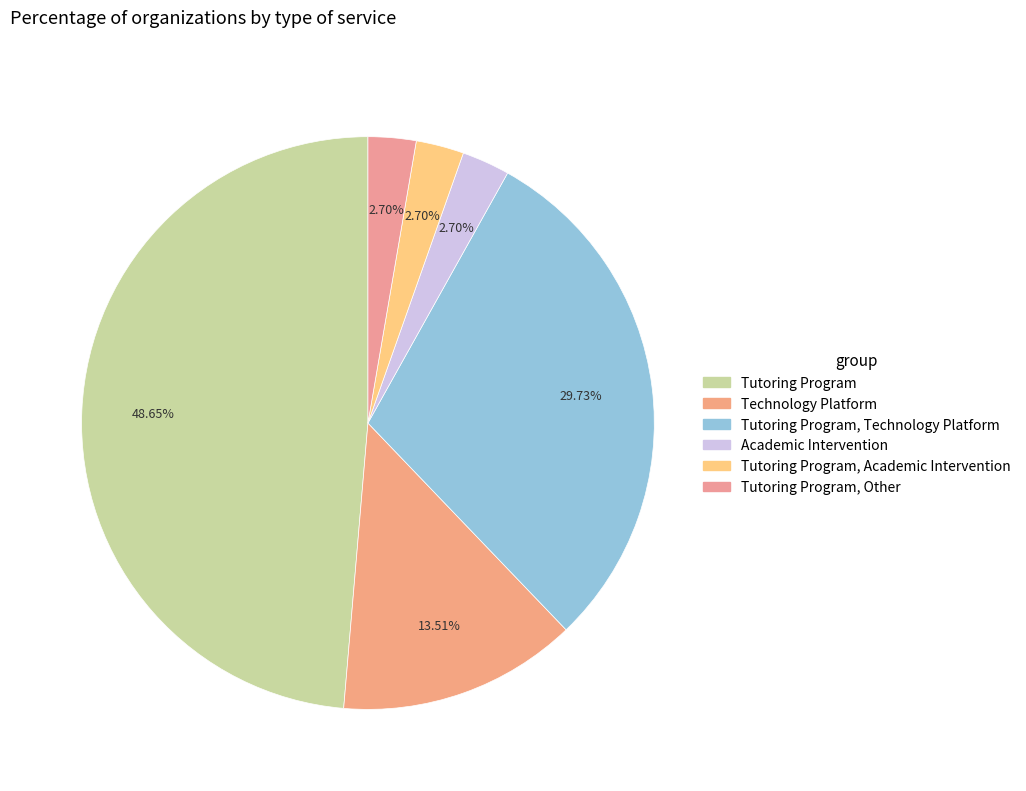

To the nearest percent, what is the average slice percentage?

17%